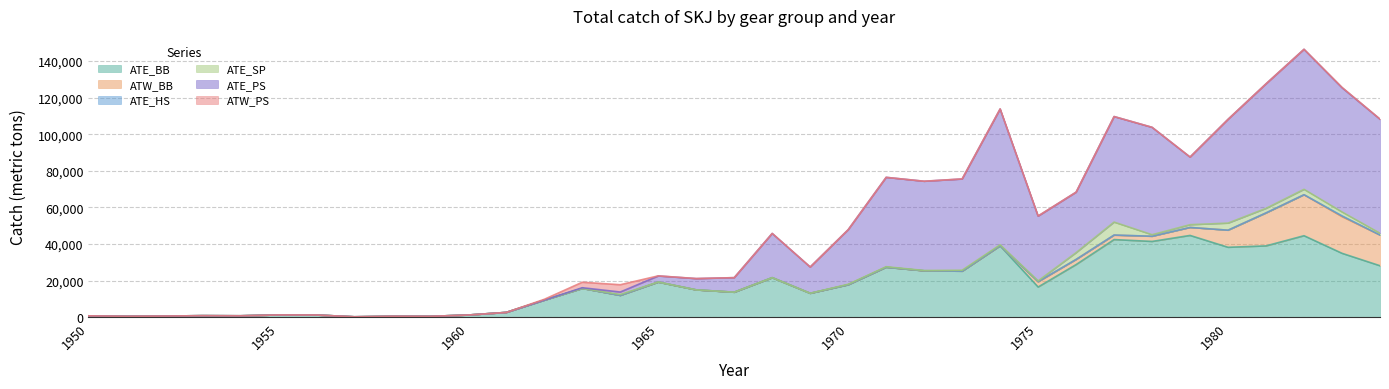

What is the maximum value shown in the chart?

76529.0